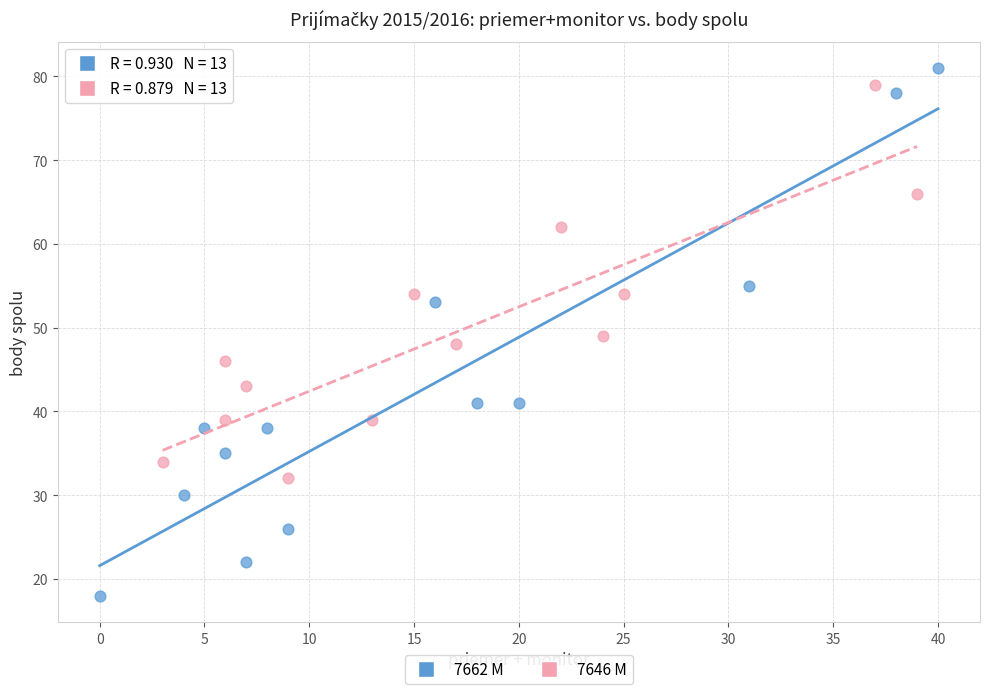

Which series reaches the minimum Y coordinate?

7662 M